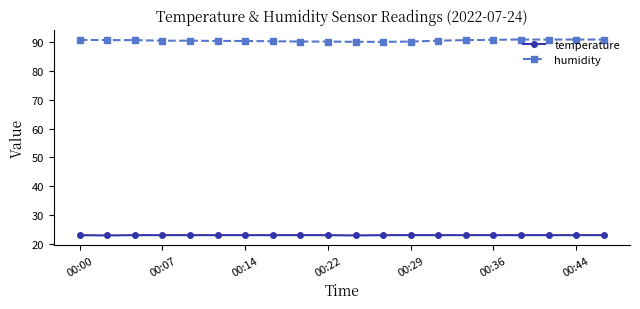

How many series are shown in this chart?

2